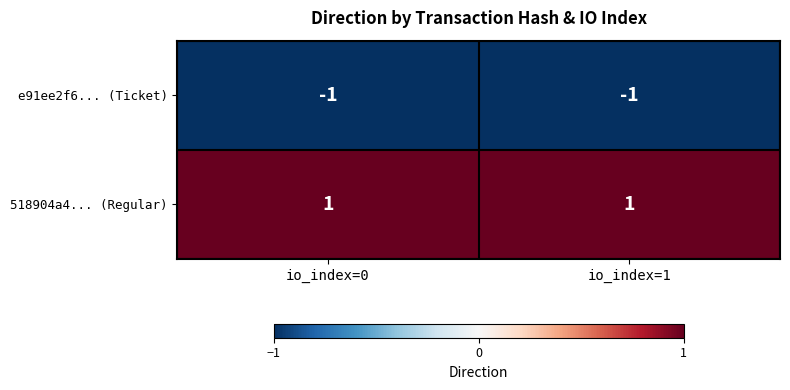

Rank the series at io_index=1 from highest to lowest value.

518904a4... (Regular), e91ee2f6... (Ticket)